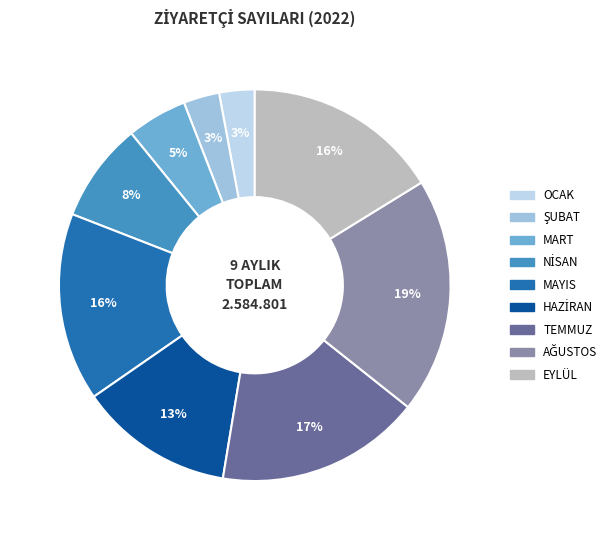

To the nearest percent, what percentage of the pie is MART?

5%